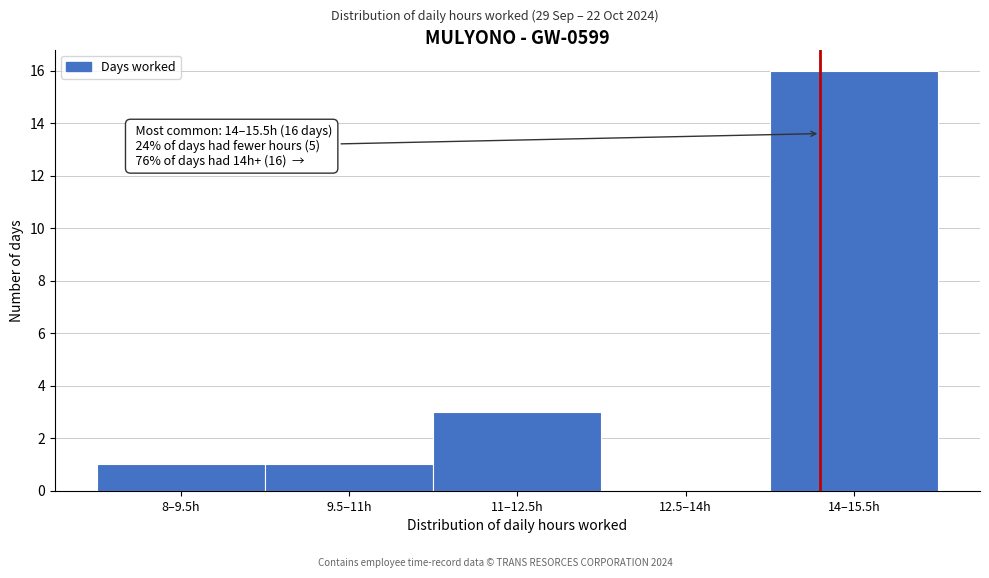

What is the greatest value displayed?

16